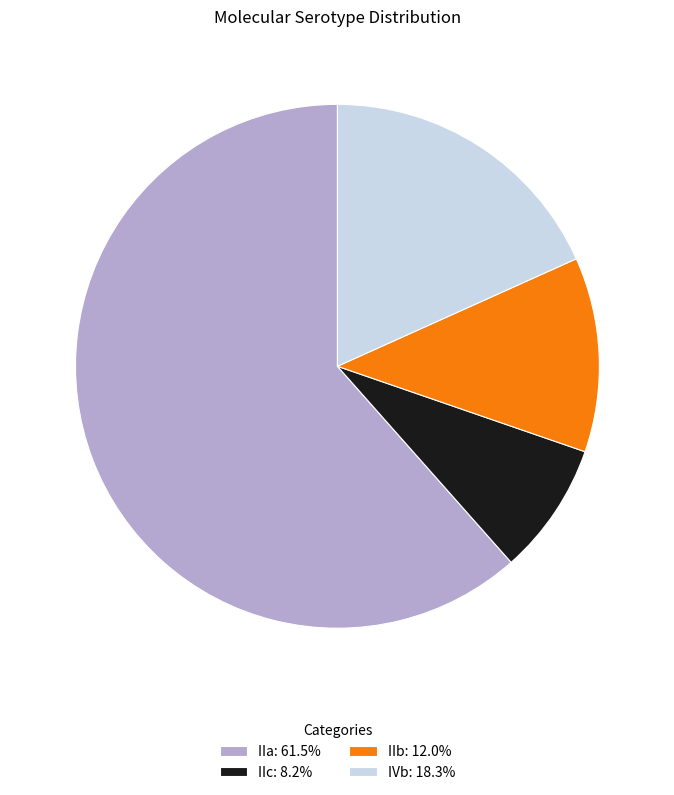

What is the ratio of the value at IIb: 12.0% to the value at IIc: 8.2%?

1.5